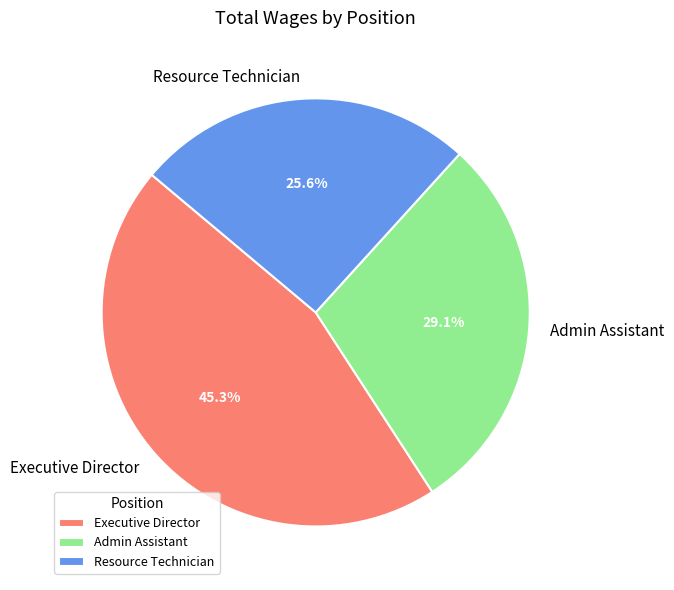

Is it true that Executive Director is 45% of the pie?

True